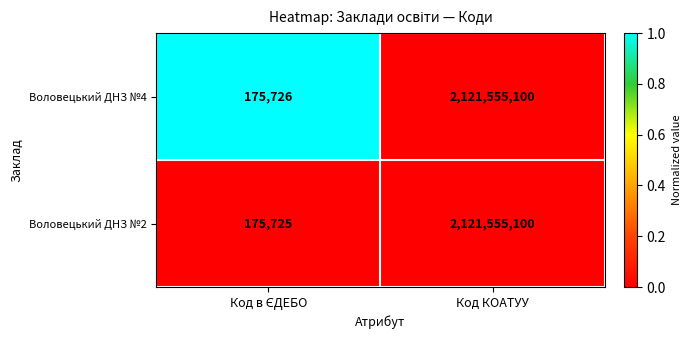

True or false: Воловецький ДНЗ №4 has a value of 2953709475 at Код КОАТУУ.

False